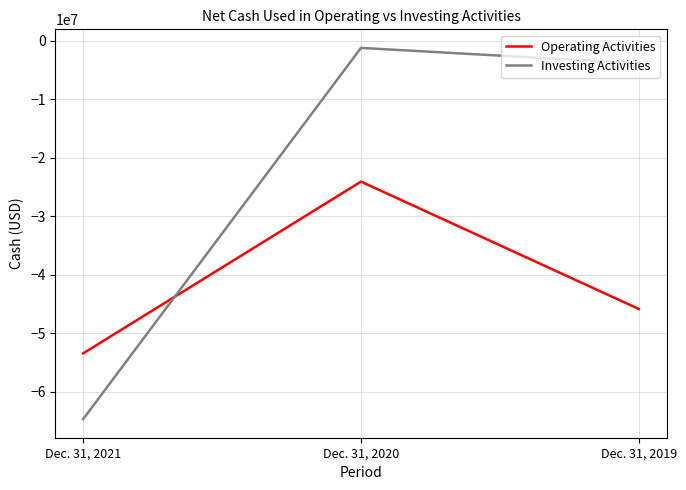

Is it true that Investing Activities equals -64720930 at Dec. 31, 2021?

True